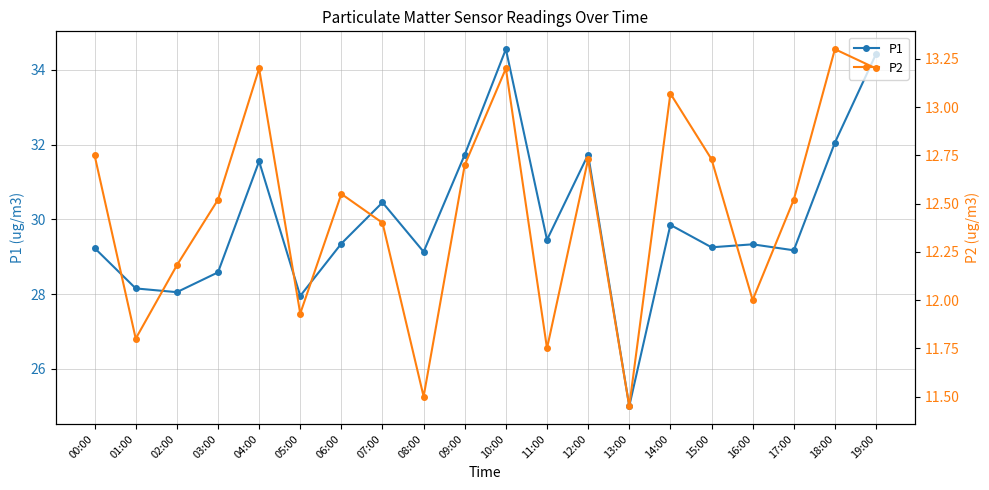

What is the label of the 9th point from the right?

11:00